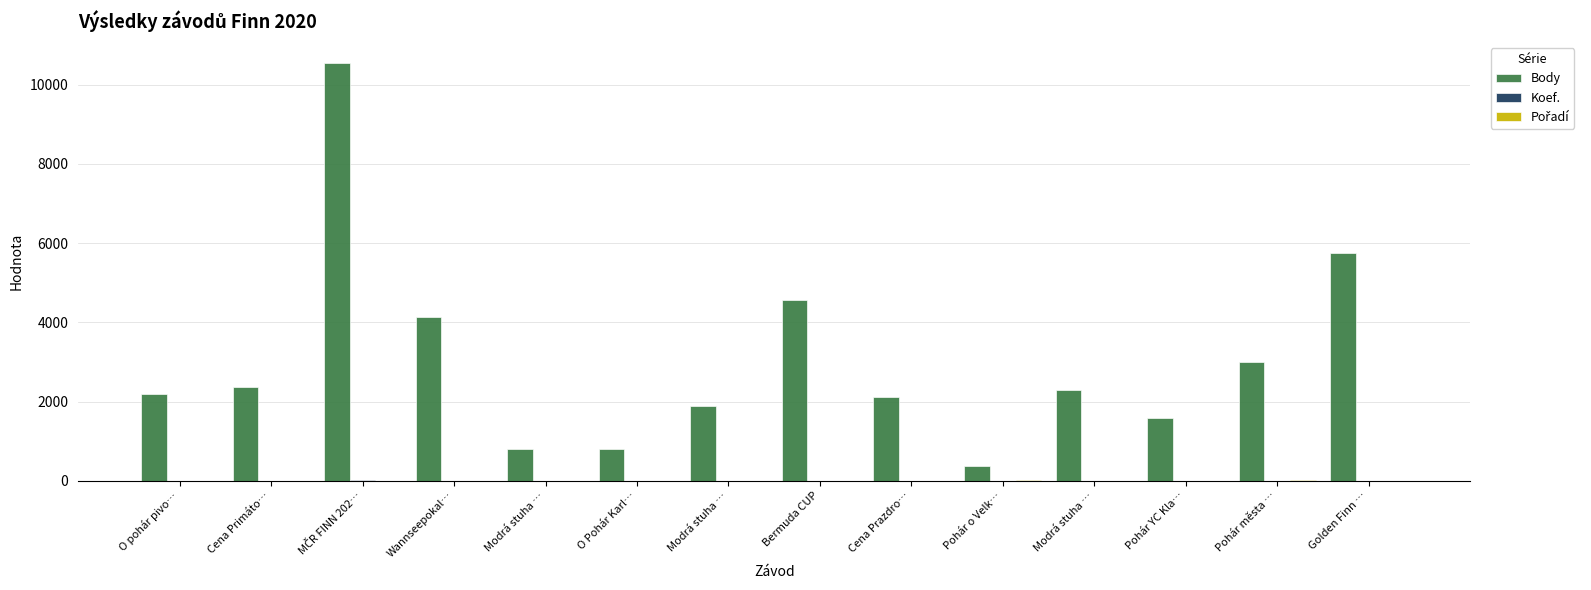

How many groups of bars are there?

14